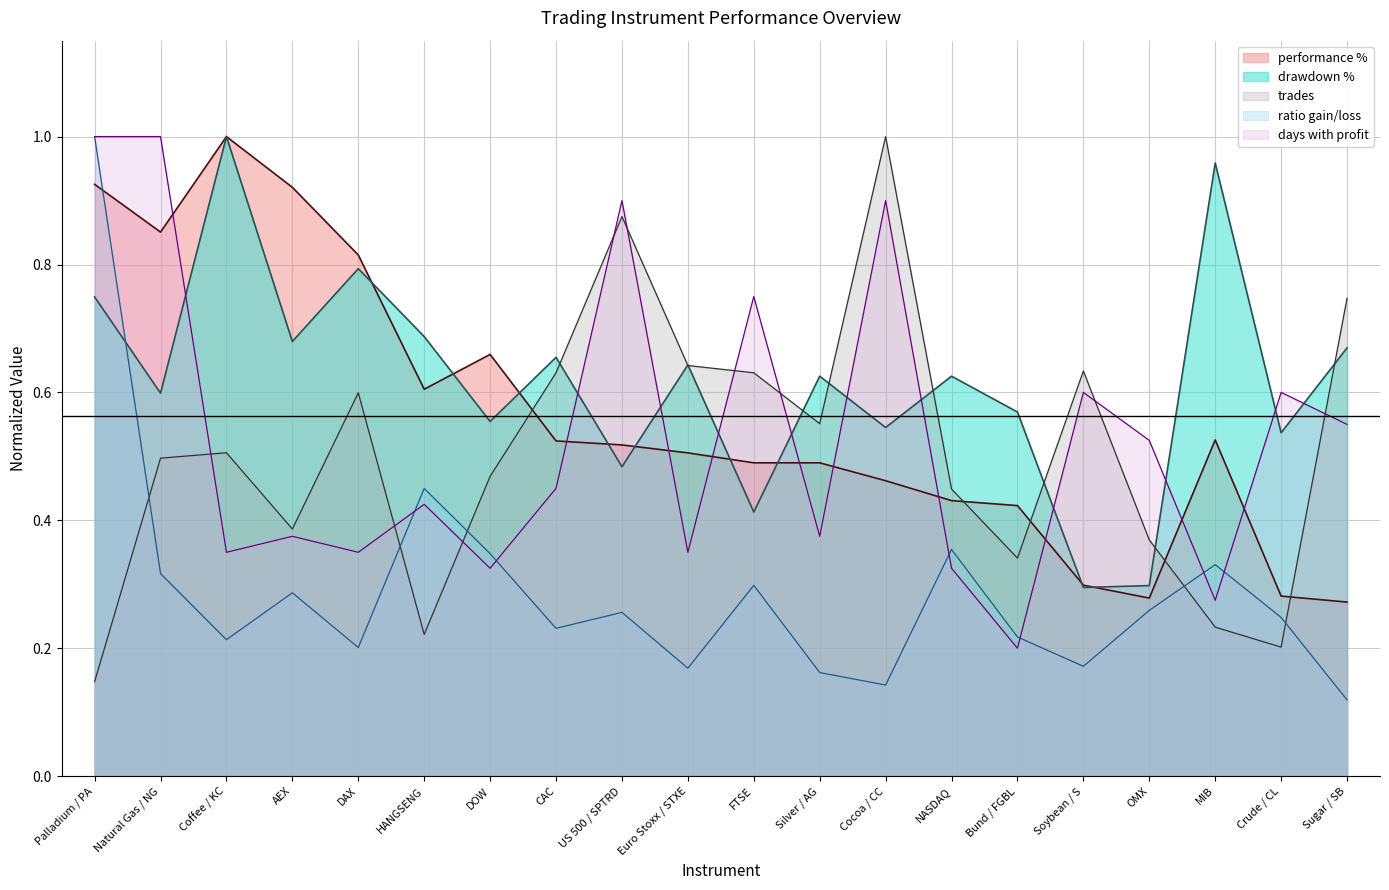

What are all the series names shown in the legend?

performance %, drawdown %, trades, ratio gain/loss, days with profit